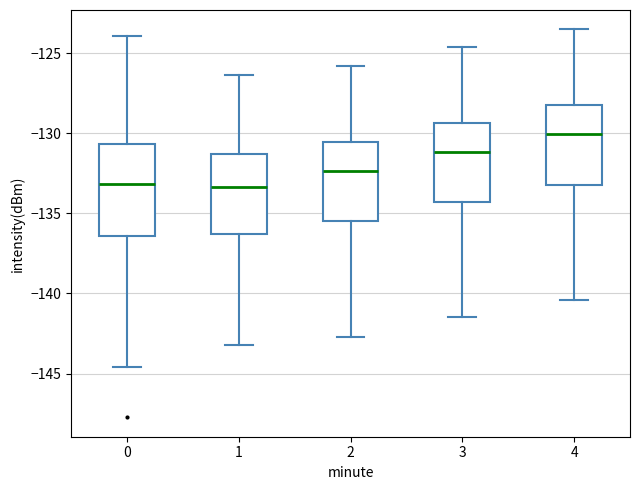

Reading left to right, transcribe this box plot: for each box, give where its median line is, the range the box spans, and where its two whiskers end, as read against the y-axis. The values are not printed on the chart, so give them approximately, as read against the axis.

0: median -133.0, box -136.5 to -130.5, whiskers -144.5 to -124.0
1: median -133.5, box -136.5 to -131.5, whiskers -143.0 to -126.5
2: median -132.5, box -135.5 to -130.5, whiskers -142.5 to -126.0
3: median -131.0, box -134.5 to -129.5, whiskers -141.5 to -124.5
4: median -130.0, box -133.0 to -128.0, whiskers -140.5 to -123.5